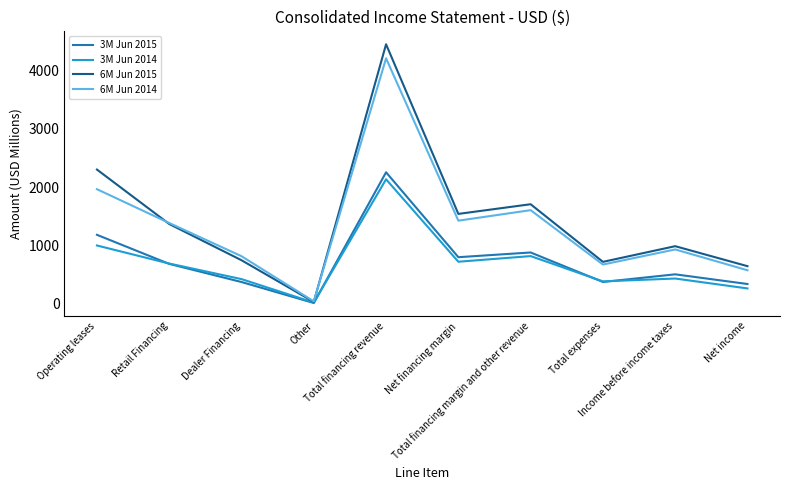

Which series has the largest range (max minus min)?

6M Jun 2015